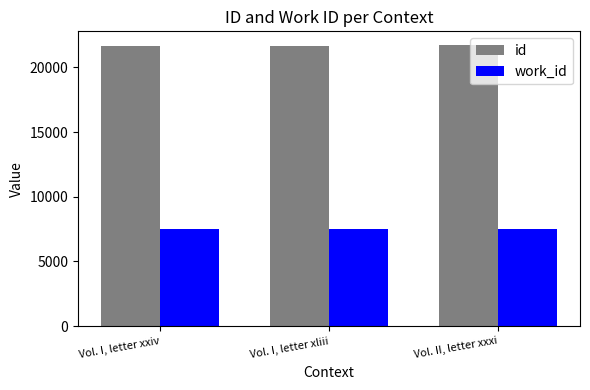

How many bars are there in each group?

2